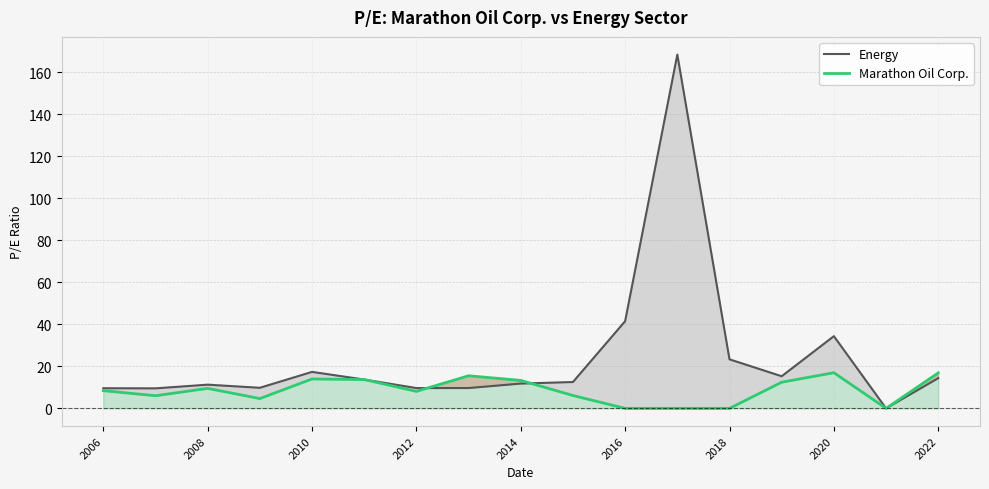

What is the highest value of the Marathon Oil Corp. series?

17.0